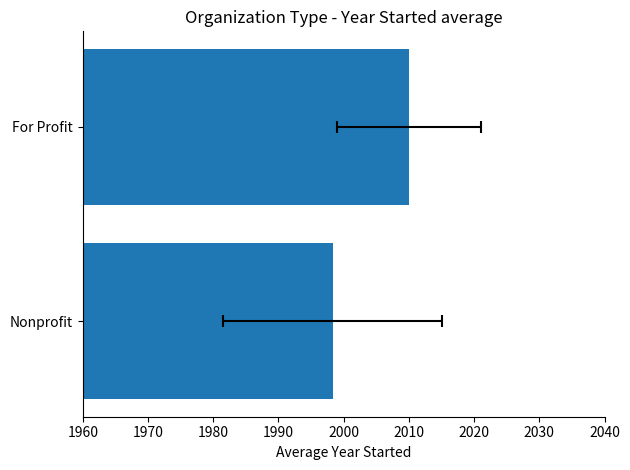

True or false: the data shows 1257.2 at For Profit.

False